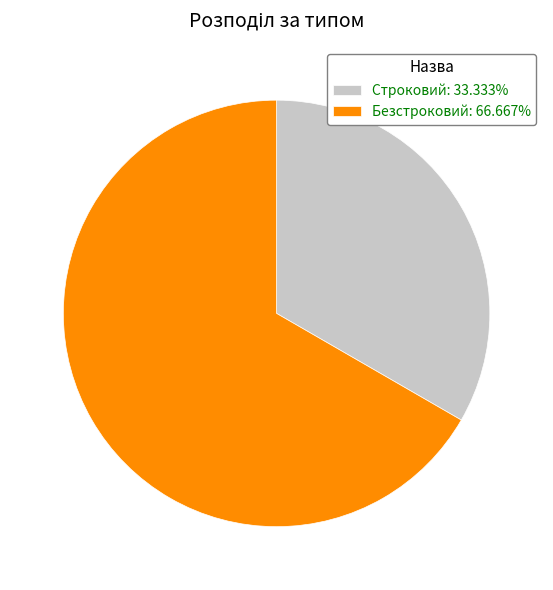

Combined, do Безстроковий: 66.667% and Строковий: 33.333% account for over 50%?

Yes